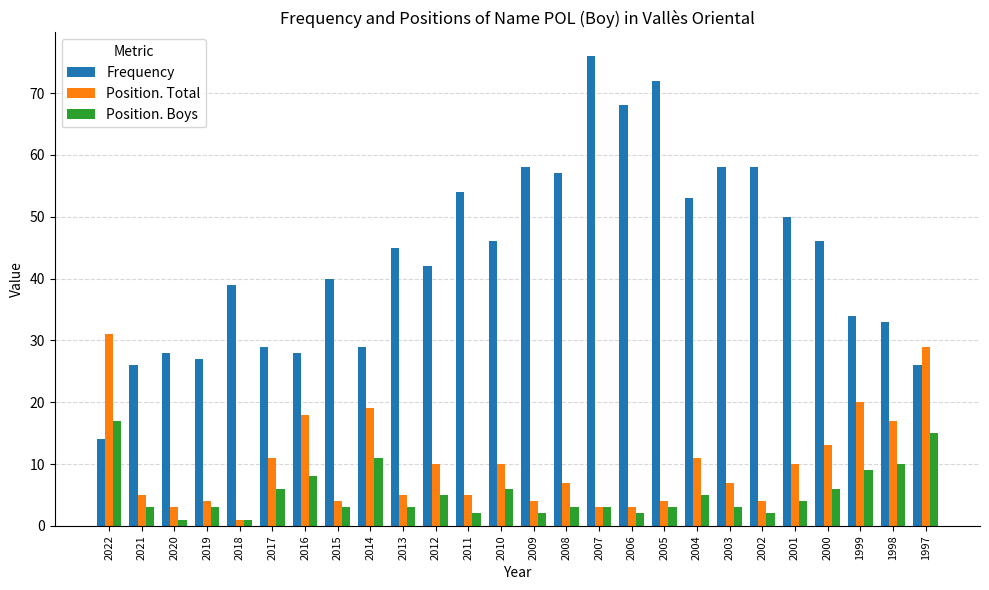

At which category is the sum across all series the highest?

2007